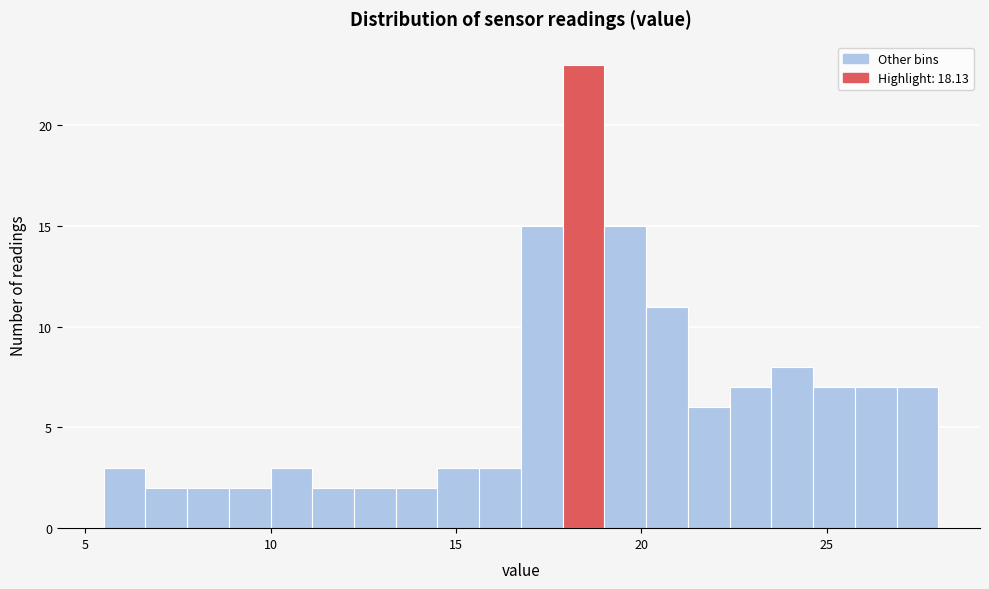

Read against the x-axis, roughly where is the centre of the tallest bar?

18.5